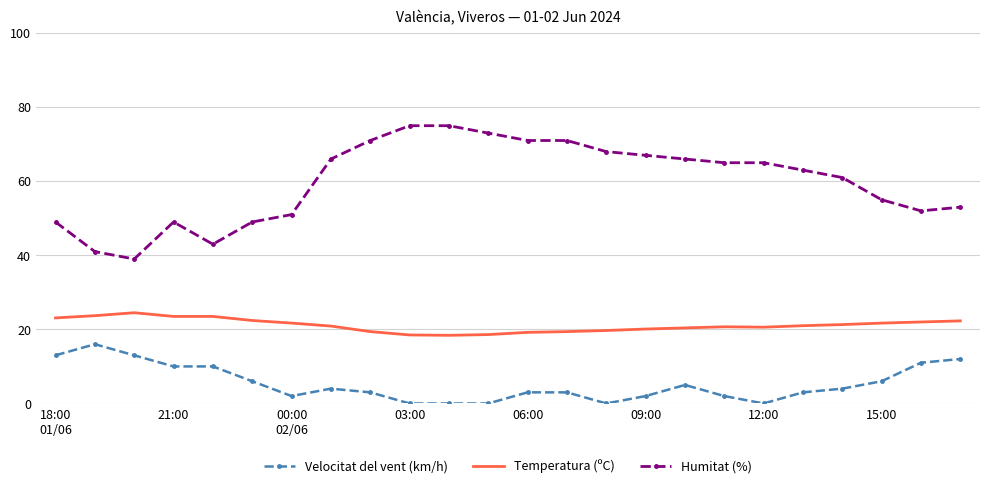

Rank the series by their average value, from highest to lowest.

Humitat (%), Temperatura (ºC), Velocitat del vent (km/h)